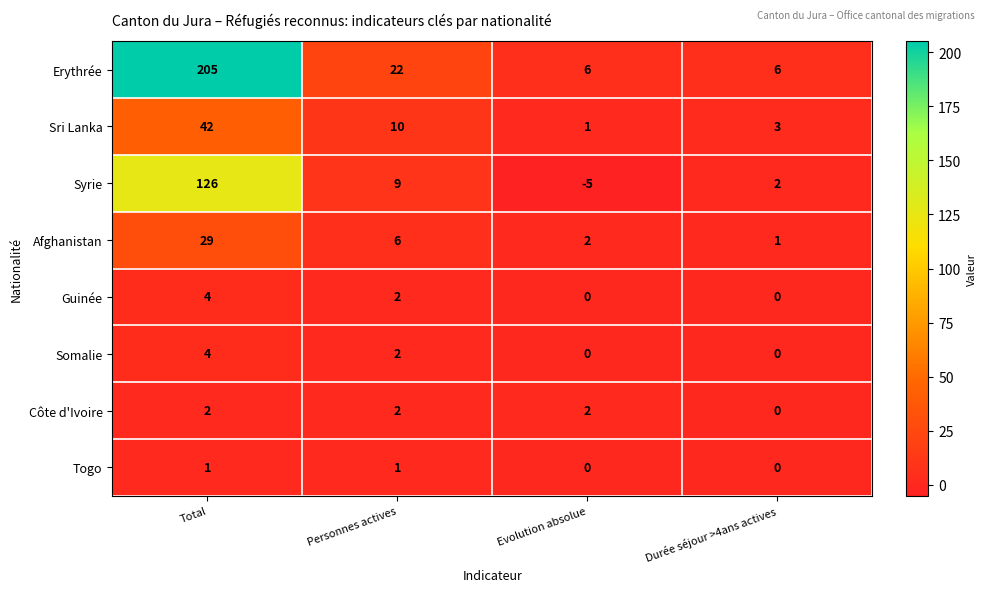

True or false: Somalie has a value of 0 at Evolution absolue.

True